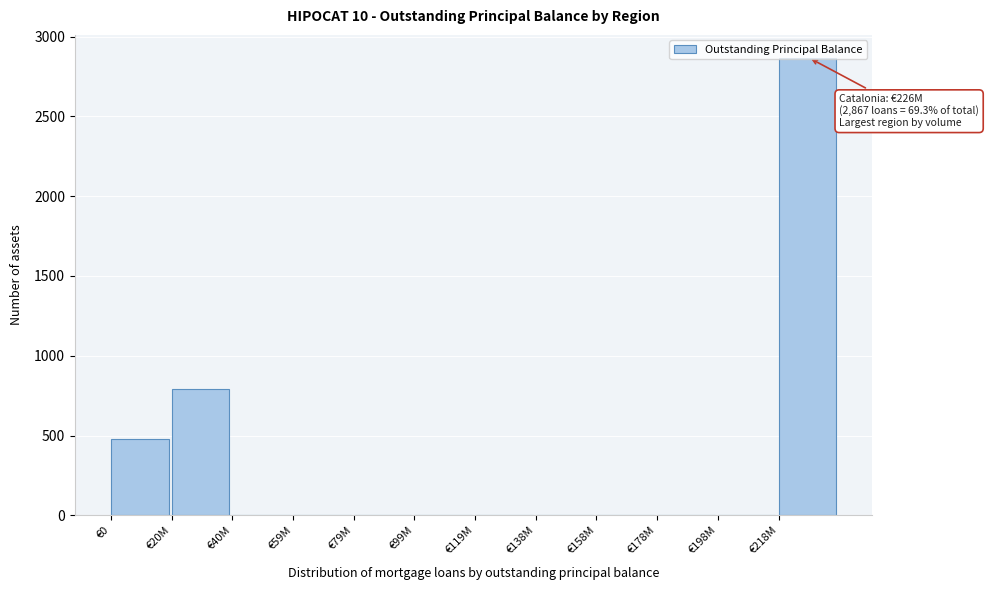

The value at €59M is -1687. True or false?

False